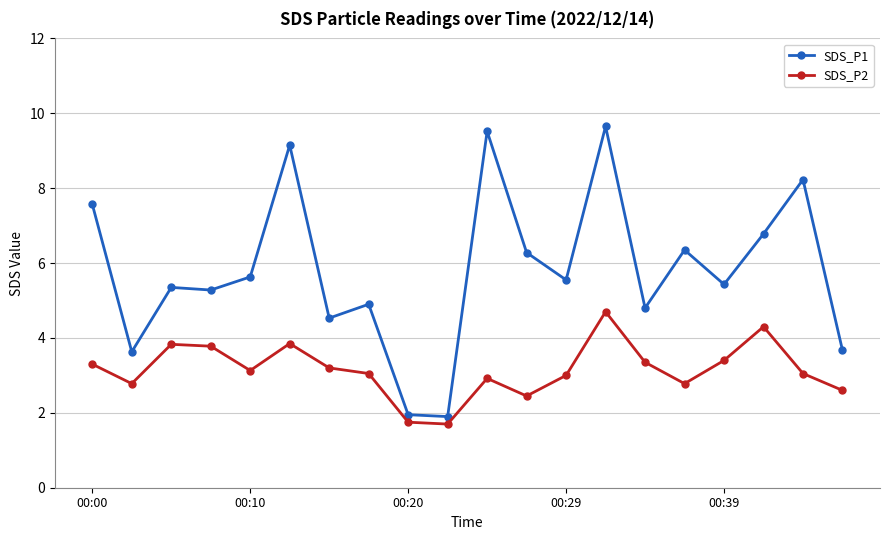

Which series has the largest total across all categories?

SDS_P1